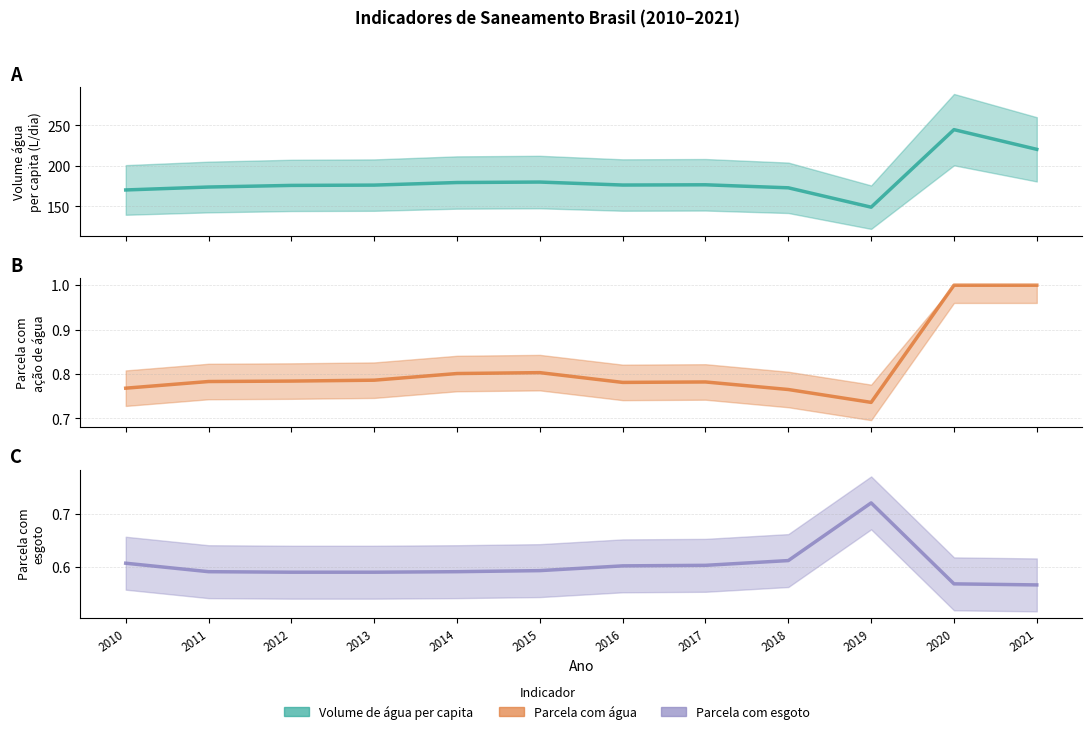

Read the Parcela da população com esgoto value at 2019.

0.7